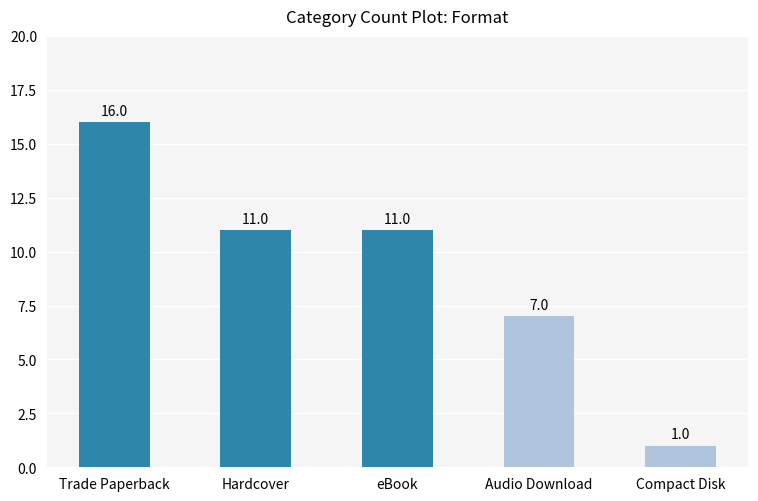

What is the smallest value displayed?

1